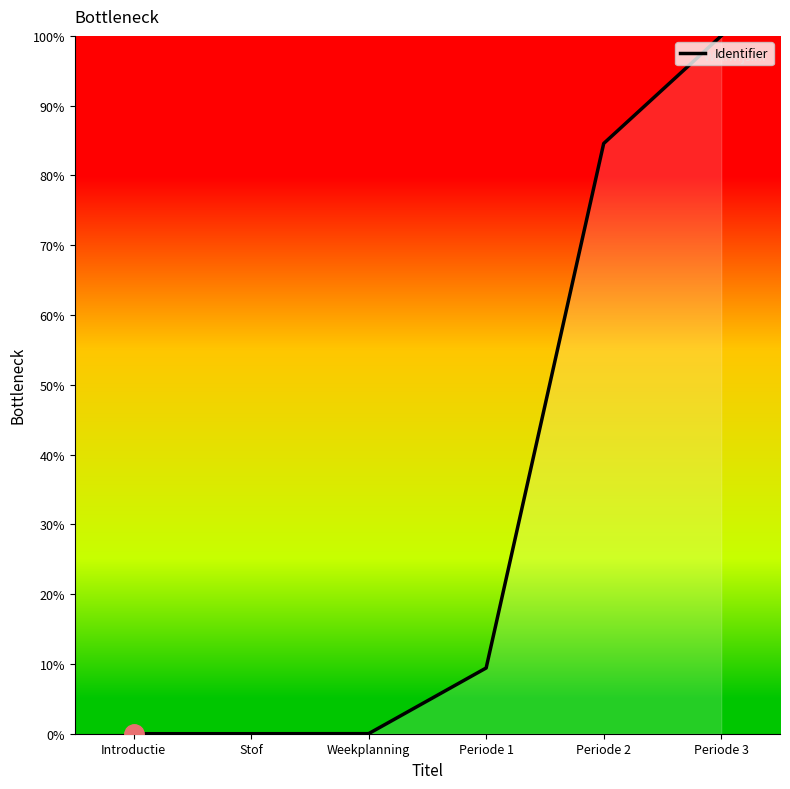

Is it true that the value at Periode 1 is 13.5?

False